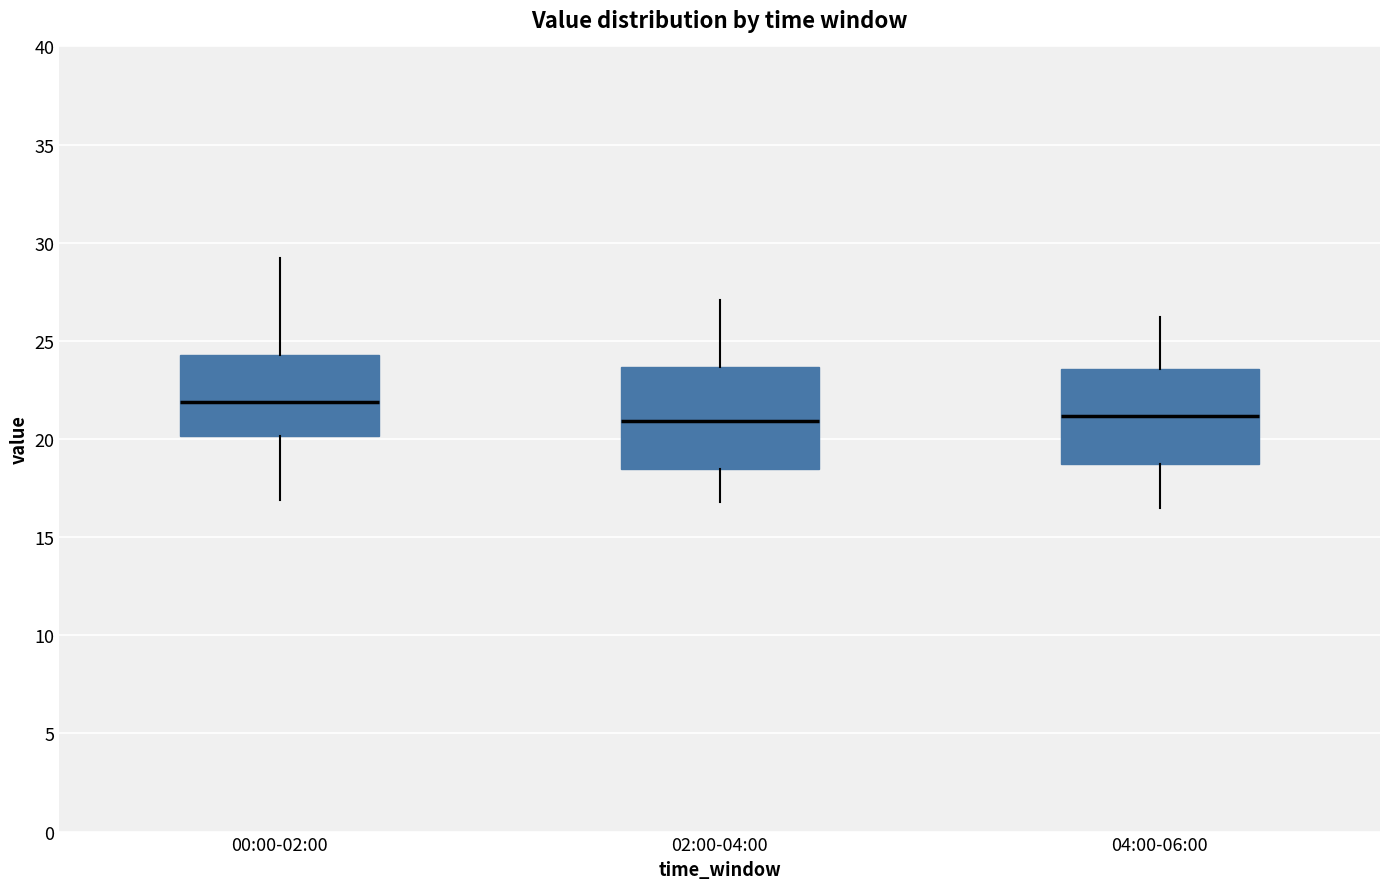

Reading left to right, read every box against the y-axis: the position of its median line, the range the box covers, and the ends of its whiskers. The values are not printed on the chart, so give them approximately, as read against the axis.

00:00-02:00: median 22.0, box 20.0 to 24.5, whiskers 17.0 to 29.0
02:00-04:00: median 21.0, box 18.5 to 23.5, whiskers 17.0 to 27.0
04:00-06:00: median 21.0, box 18.5 to 23.5, whiskers 16.5 to 26.0